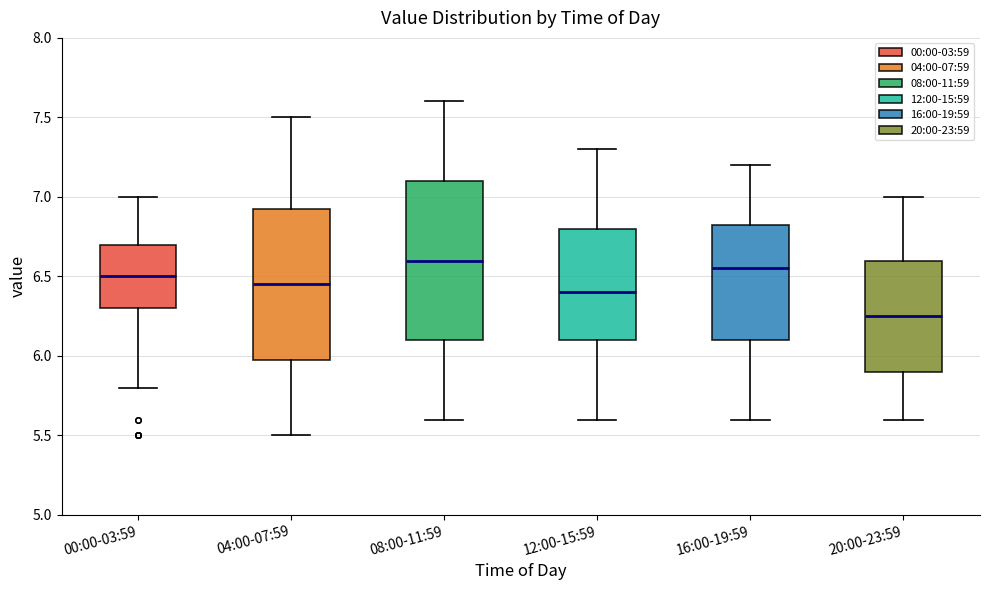

Reading left to right, transcribe this box plot: for each box, give where its median line is, the range the box spans, and where its two whiskers end, as read against the y-axis. The values are not printed on the chart, so give them approximately, as read against the axis.

00:00-03:59: median 6.50, box 6.30 to 6.70, whiskers 5.80 to 7.00
04:00-07:59: median 6.45, box 6.00 to 6.95, whiskers 5.50 to 7.50
08:00-11:59: median 6.60, box 6.10 to 7.10, whiskers 5.60 to 7.60
12:00-15:59: median 6.40, box 6.10 to 6.80, whiskers 5.60 to 7.30
16:00-19:59: median 6.55, box 6.10 to 6.85, whiskers 5.60 to 7.20
20:00-23:59: median 6.25, box 5.90 to 6.60, whiskers 5.60 to 7.00